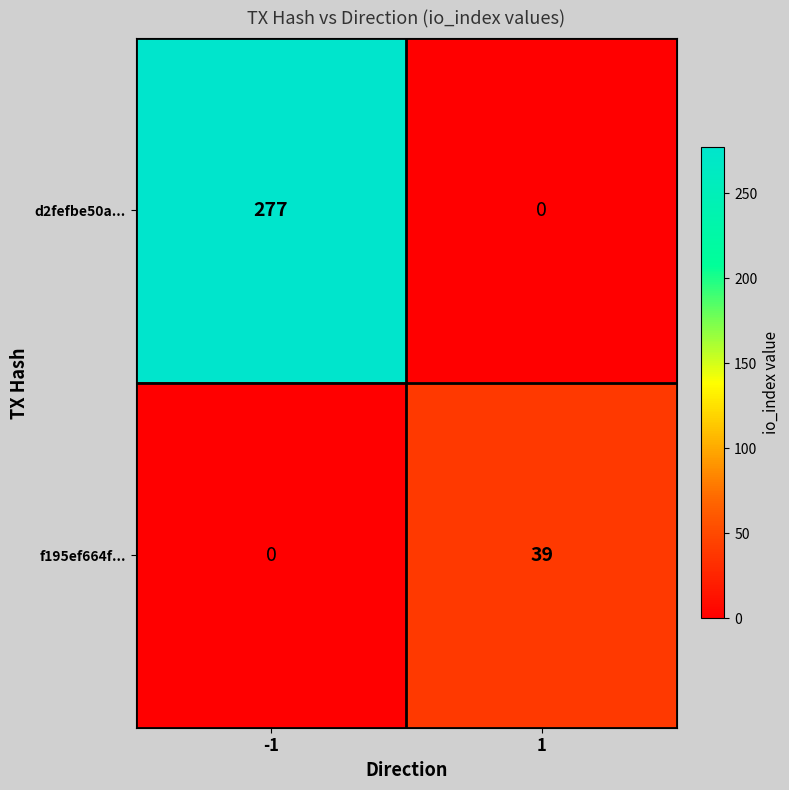

Reading right to left, list all the values displayed in this chart.

d2fefbe50a...: 0	277
f195ef664f...: 39	0